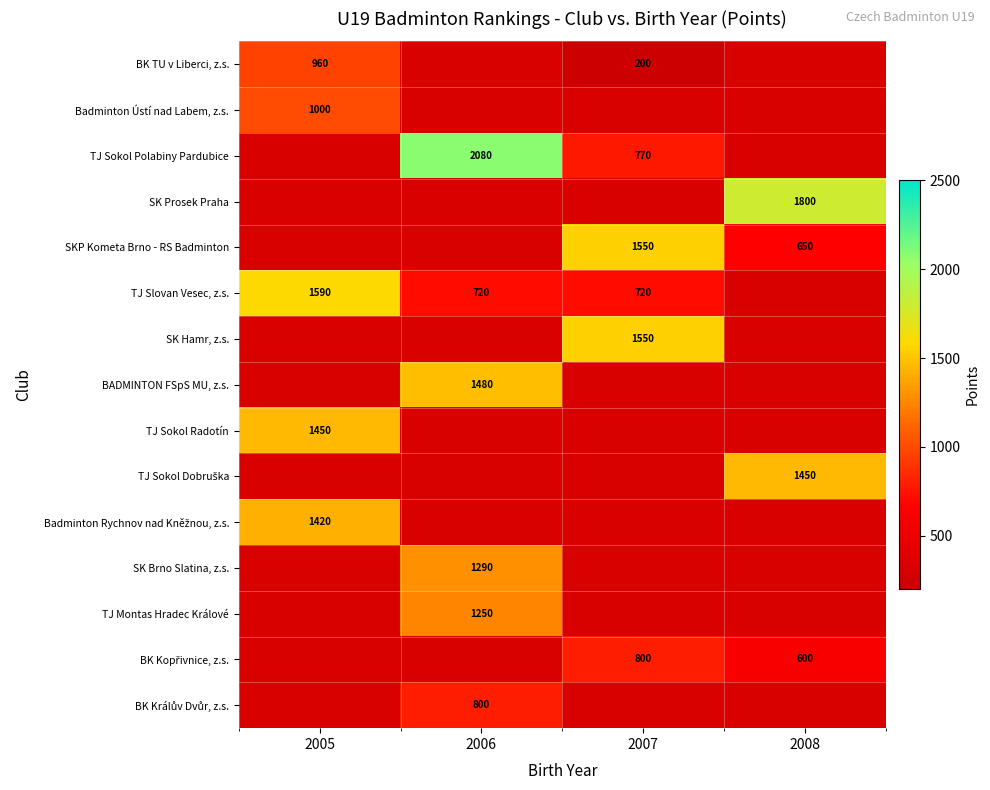

Is it true that TJ Montas Hradec Králové equals 796 at 2006?

False